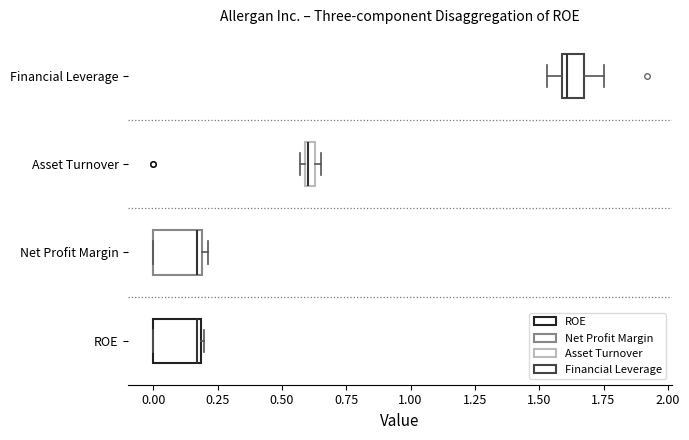

Where does the median line of the box for ROE sit on the x-axis? The values are not printed on the chart, so give them approximately, as read against the axis.

0.15